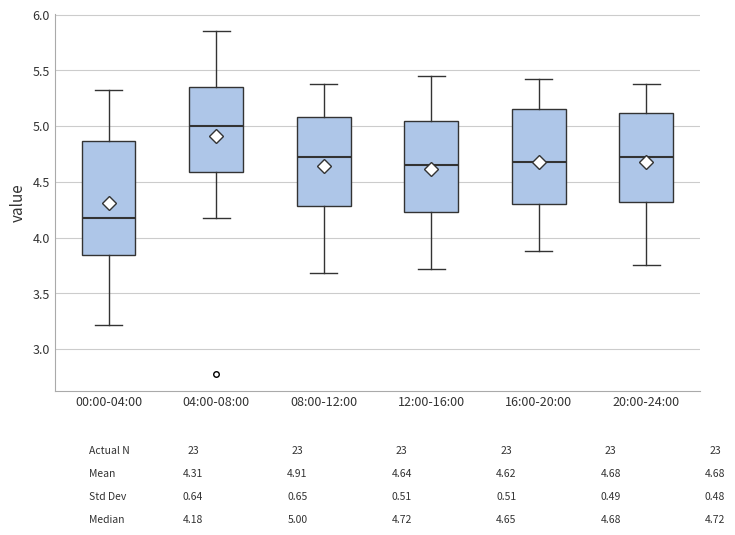

Reading left to right, read every box against the y-axis: the position of its median line, the range the box covers, and the ends of its whiskers. The values are not printed on the chart, so give them approximately, as read against the axis.

00:00-04:00: median 4.20, box 3.85 to 4.85, whiskers 3.20 to 5.30
04:00-08:00: median 5.00, box 4.60 to 5.35, whiskers 4.20 to 5.85
08:00-12:00: median 4.70, box 4.30 to 5.10, whiskers 3.70 to 5.40
12:00-16:00: median 4.65, box 4.25 to 5.05, whiskers 3.70 to 5.45
16:00-20:00: median 4.70, box 4.30 to 5.15, whiskers 3.90 to 5.40
20:00-24:00: median 4.70, box 4.30 to 5.10, whiskers 3.75 to 5.40